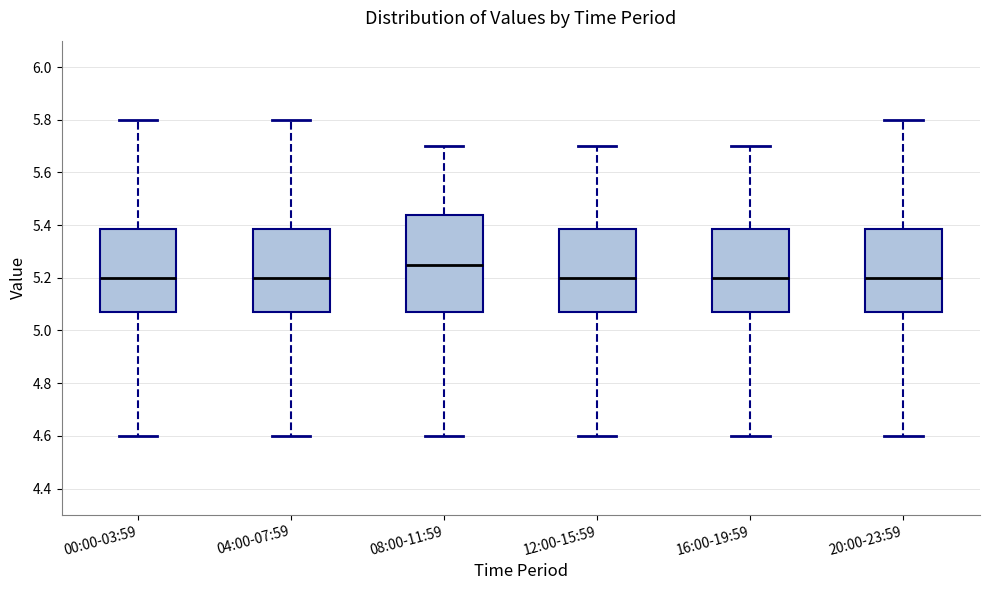

Comparing the boxes themselves (not the whiskers), which one is the tallest?

08:00-11:59